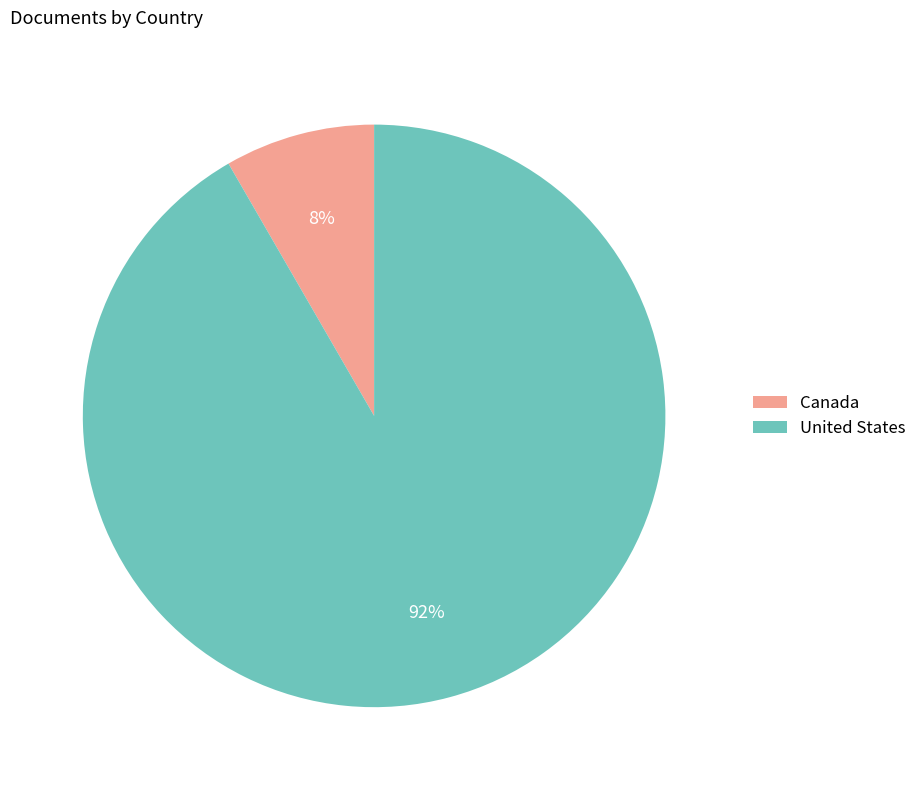

Is there any slice that represents more than half of the pie?

Yes